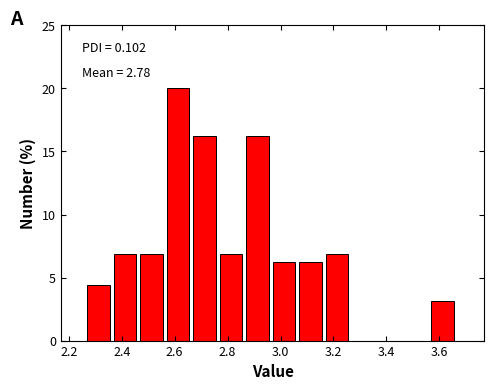

Which range on the x-axis has the tallest bar?

2.57 to 2.67